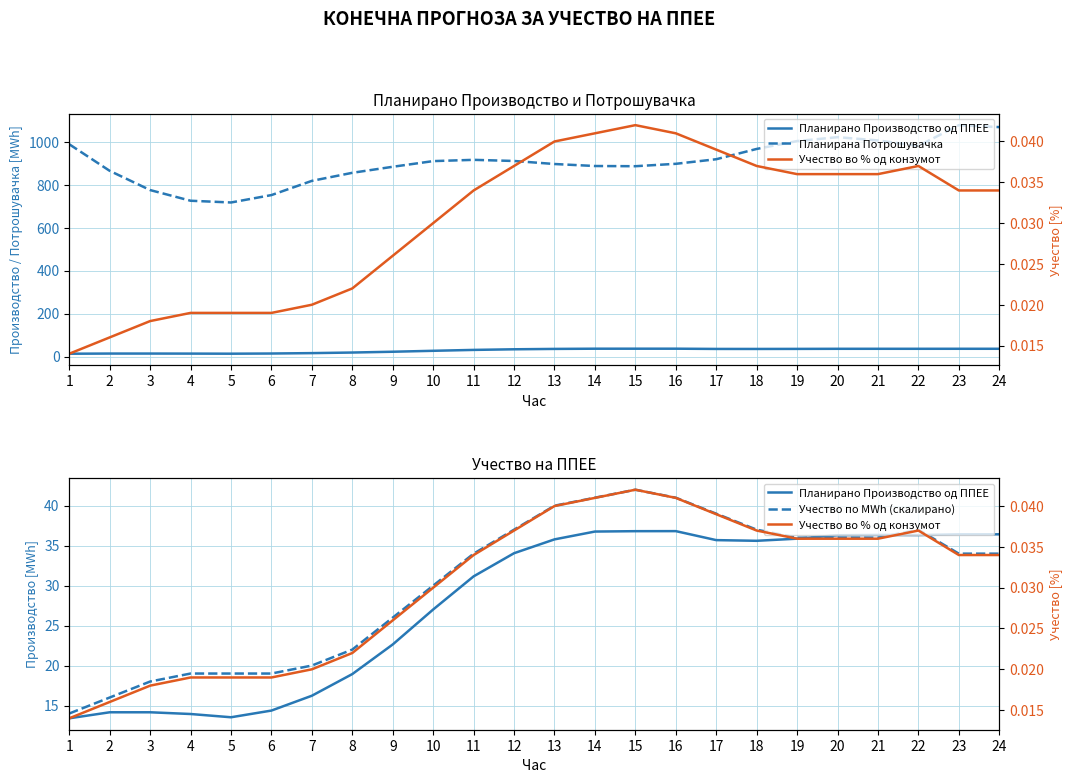

Read the Планирано Производство од ППЕЕ value at 20.

36.3